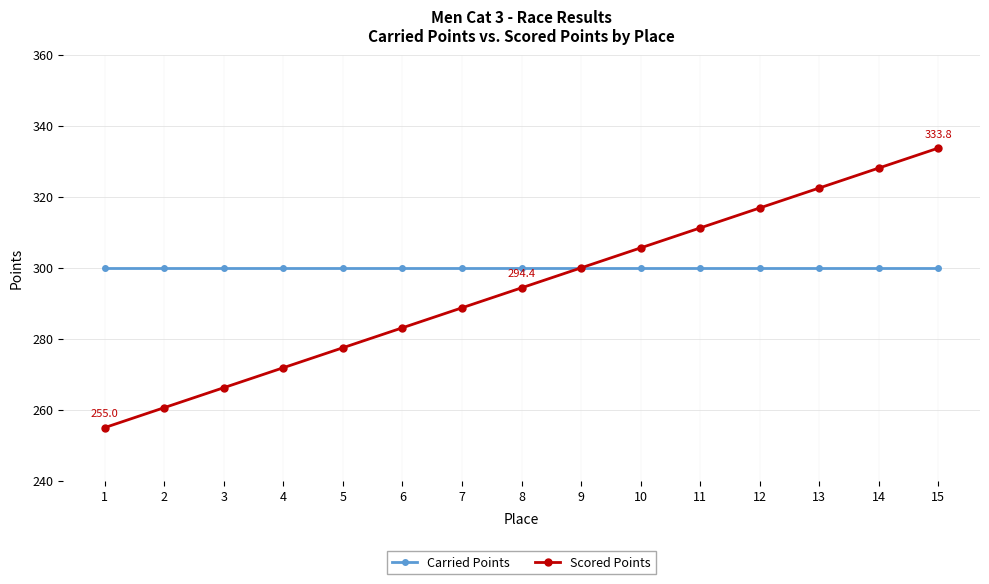

What is the spread (max minus min) of values at 4?

28.1